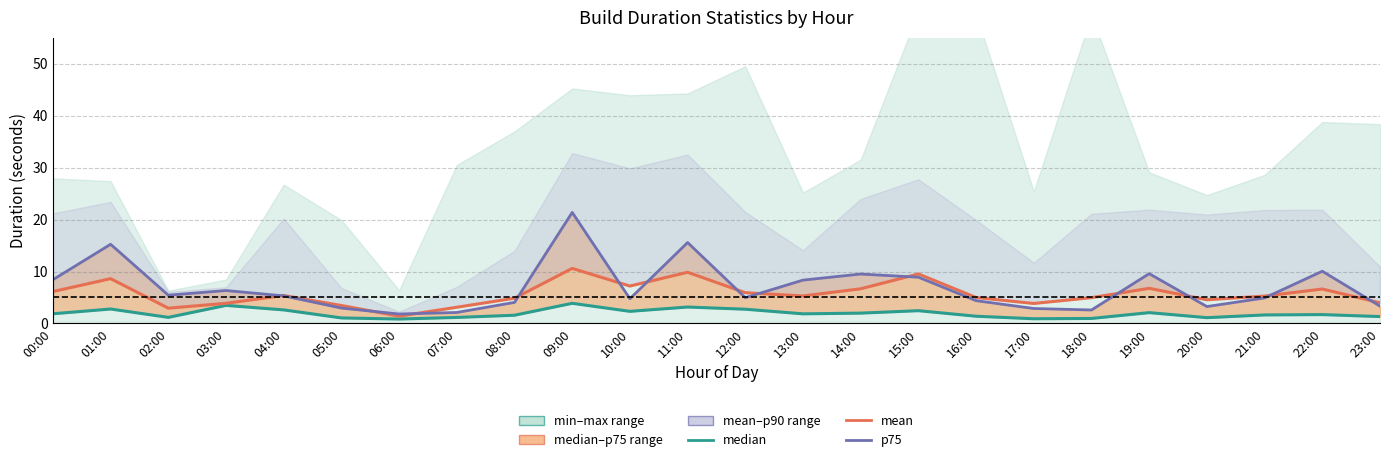

What value does the mean series have at 03:00?

3.9